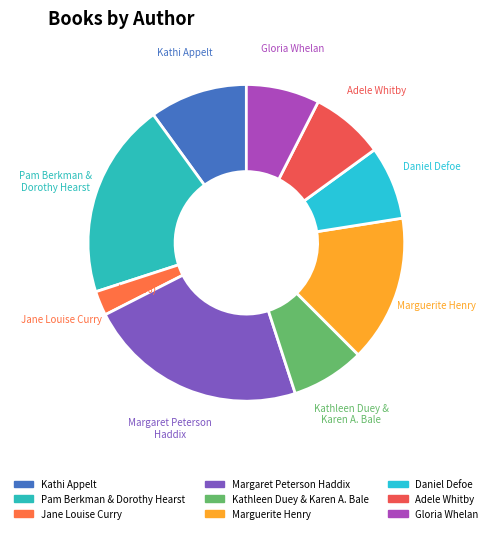

Count the number of slices in the pie.

9